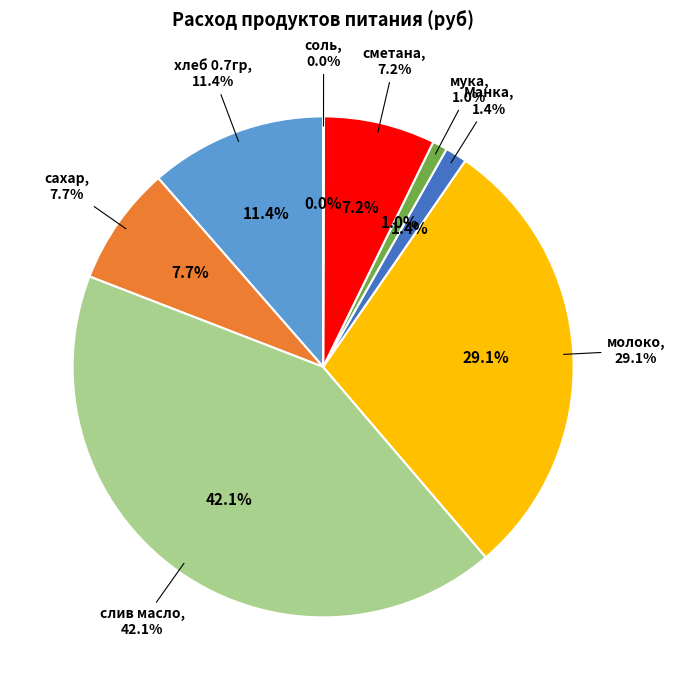

Does Манка represent more than half of the total?

No